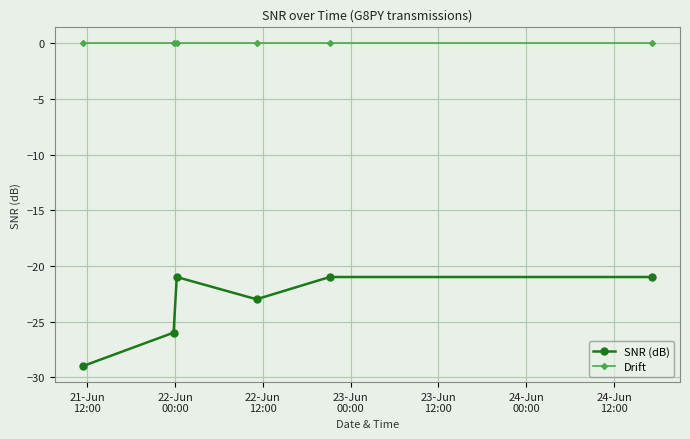

Which series has the widest spread of values?

SNR (dB)